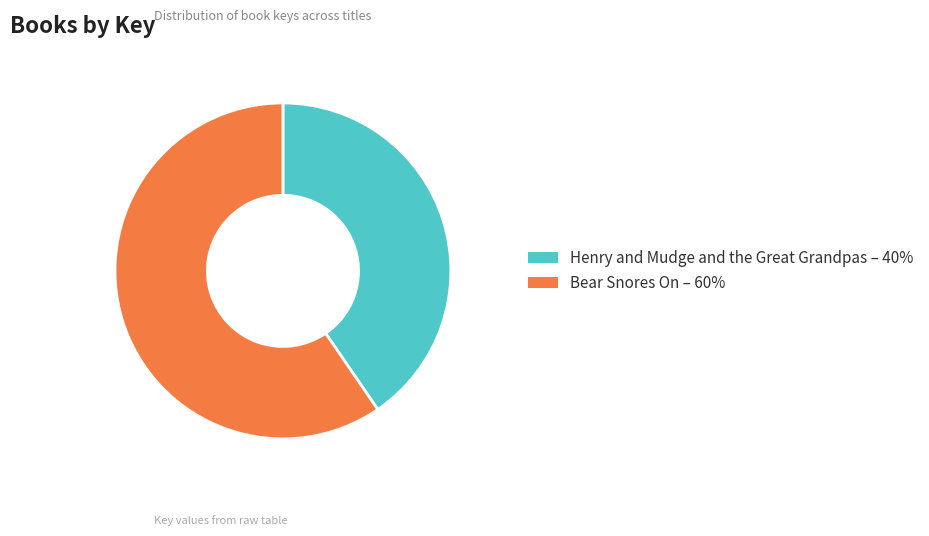

Is the sum of Bear Snores On – 60% and Henry and Mudge and the Great Grandpas – 40% greater than half?

Yes